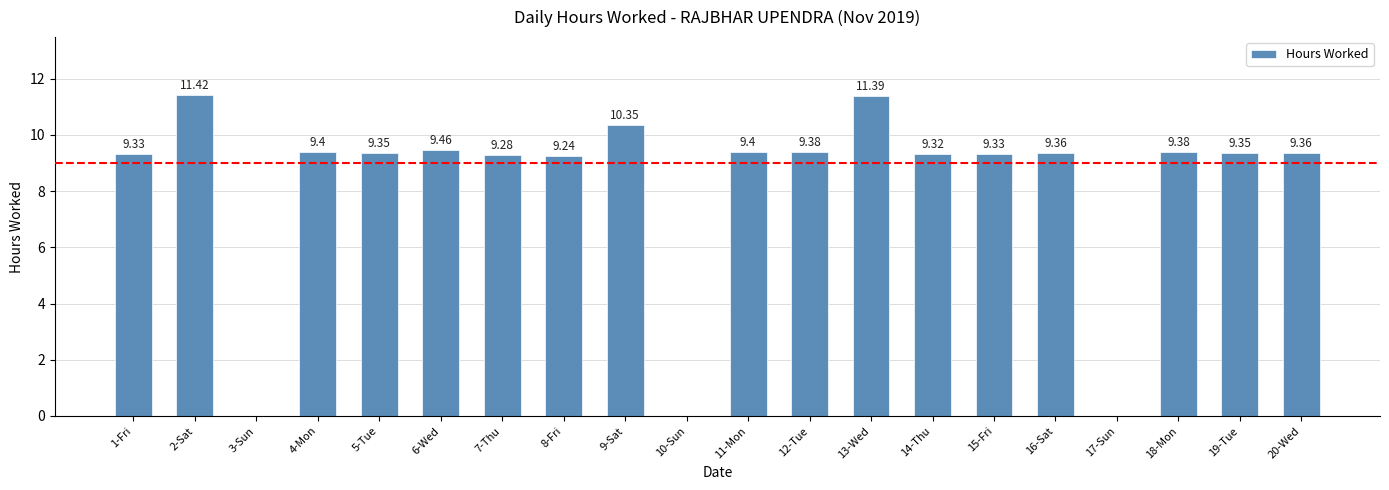

Between 12-Tue and 6-Wed, which is larger?

6-Wed